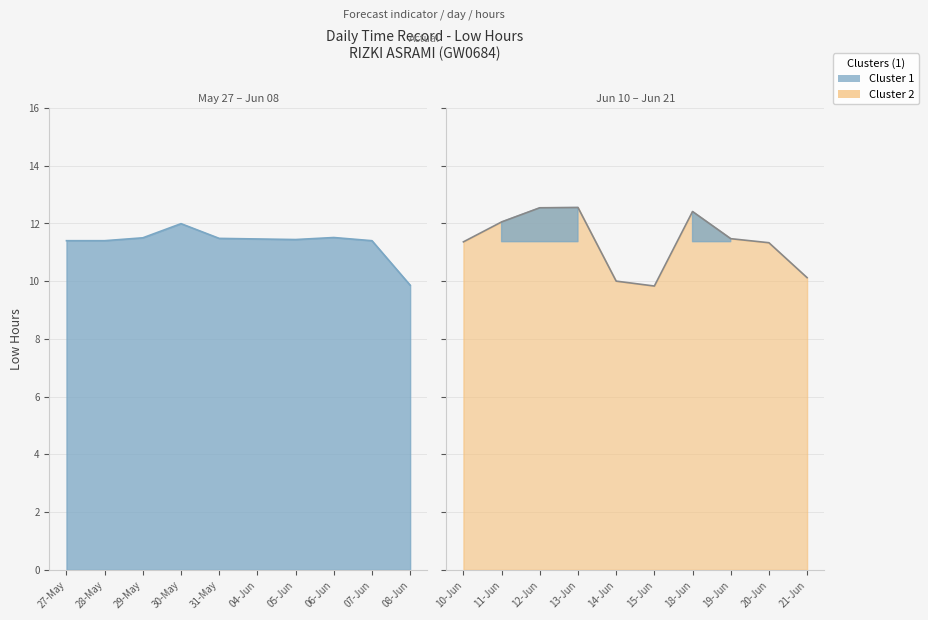

Is it true that the value at 11-Jun is 21.0?

False